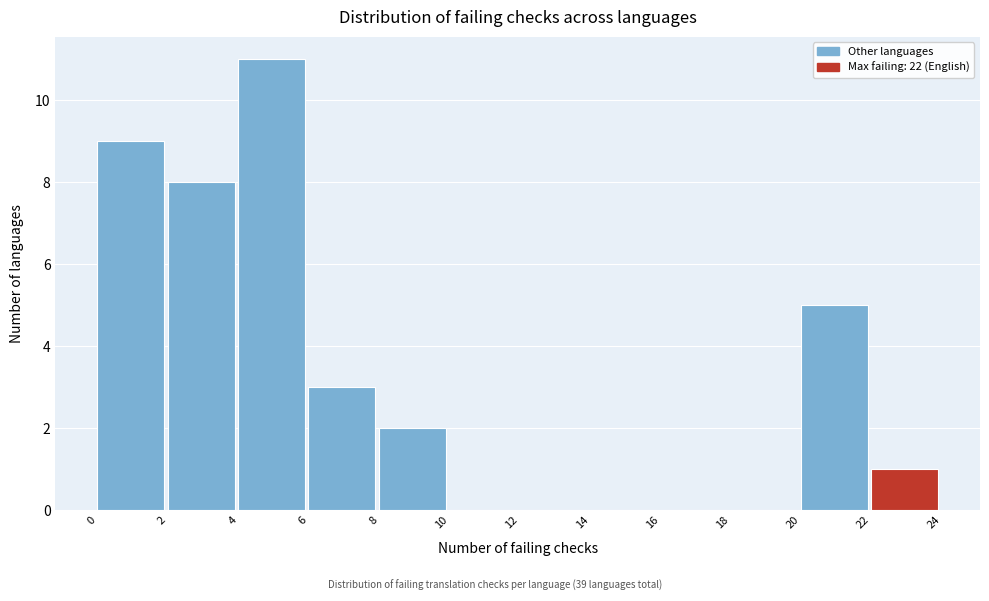

How tall is the bar that spans 20 to 22 on the x-axis? The values are not printed on the chart, so give them approximately, as read against the axis.

5